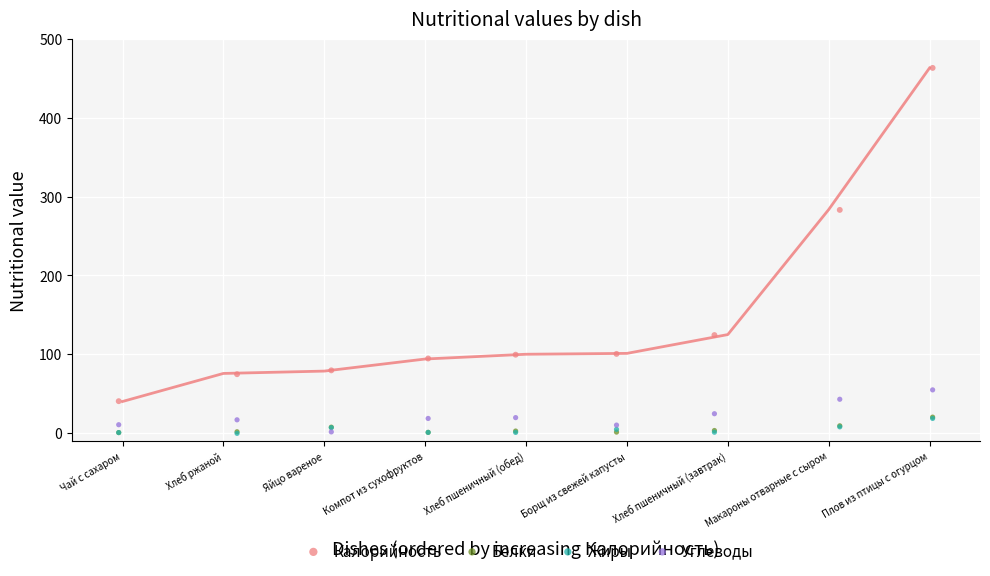

Which series contains the highest Y value?

Калорийность